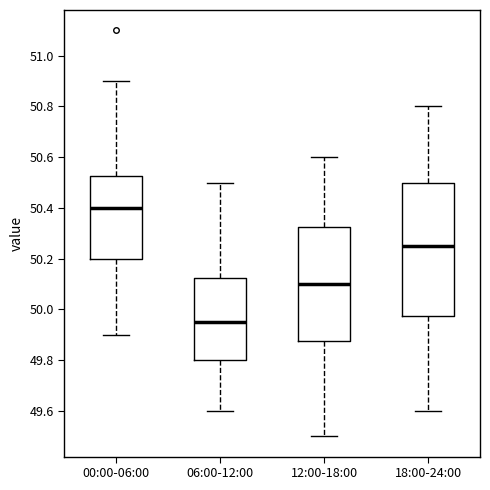

Comparing the boxes themselves (not the whiskers), which one is the tallest?

18:00-24:00